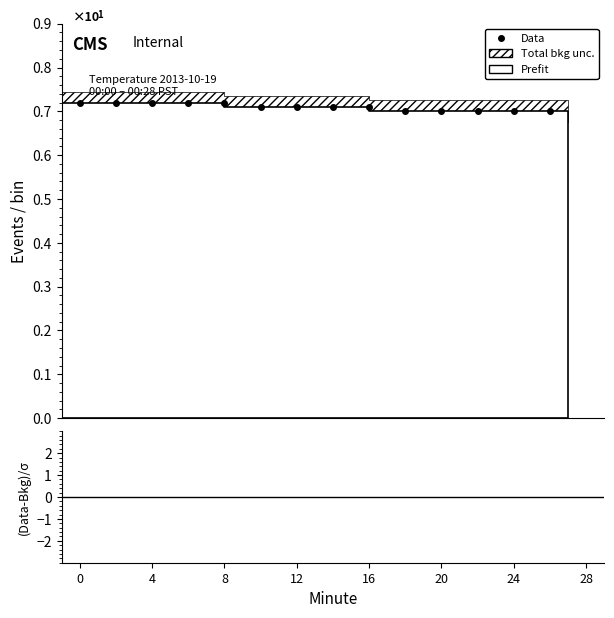

Is this an area chart (filled region under the line)?

No